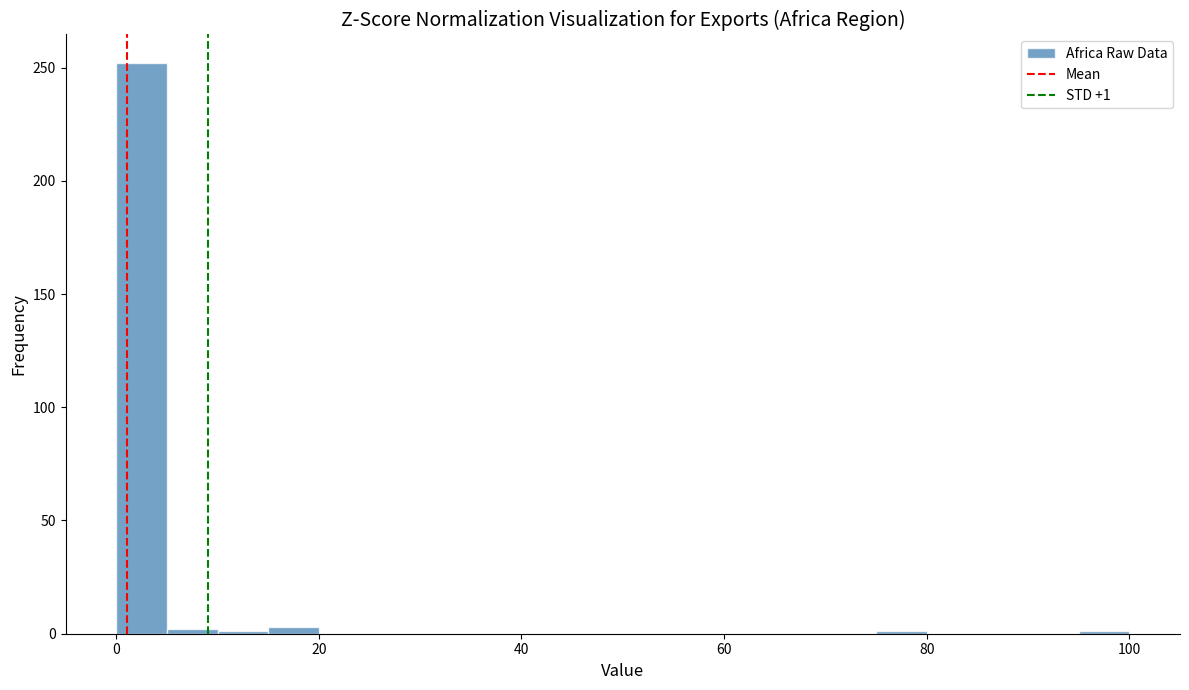

Read against the x-axis, roughly where is the centre of the tallest bar?

2